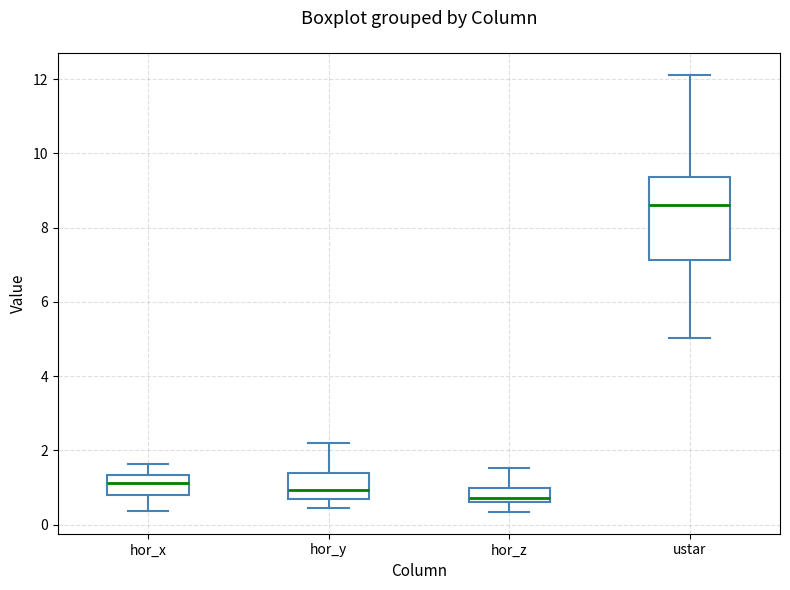

Where does the upper whisker of the box for hor_y end on the y-axis? The values are not printed on the chart, so give them approximately, as read against the axis.

2.2